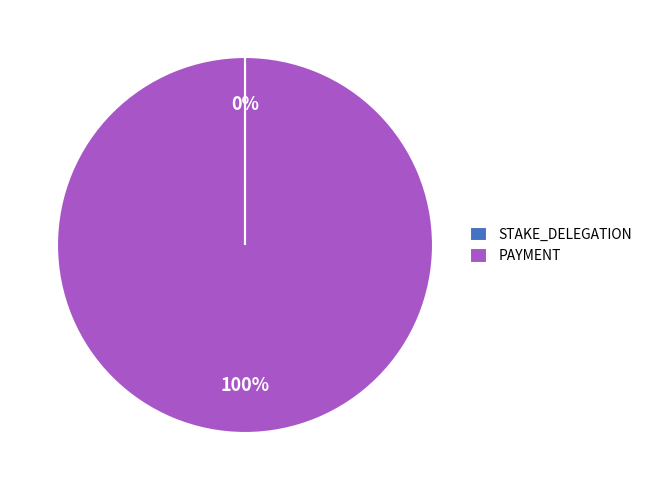

To the nearest percent, what percentage of the pie is PAYMENT?

100%